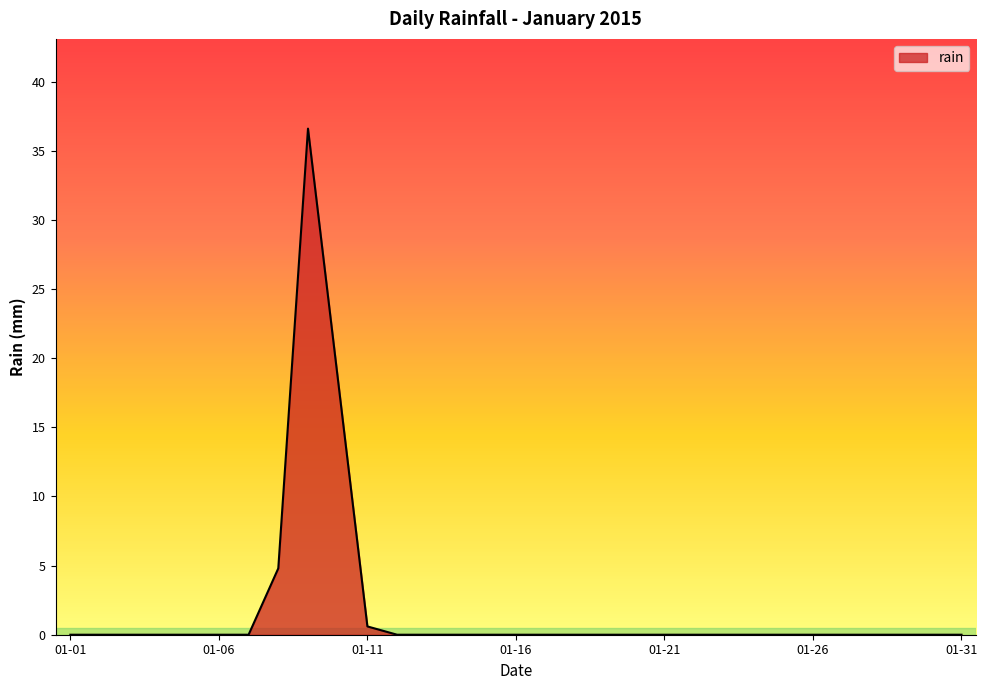

What is the difference between the maximum and minimum values?

36.6